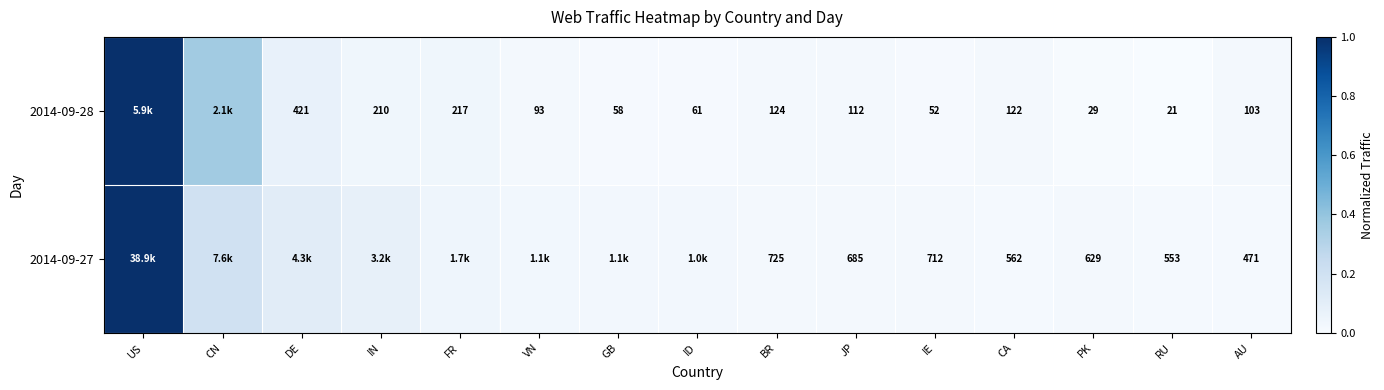

Is the value of 2014-09-27 at CA greater than the value of 2014-09-28 at GB?

Yes